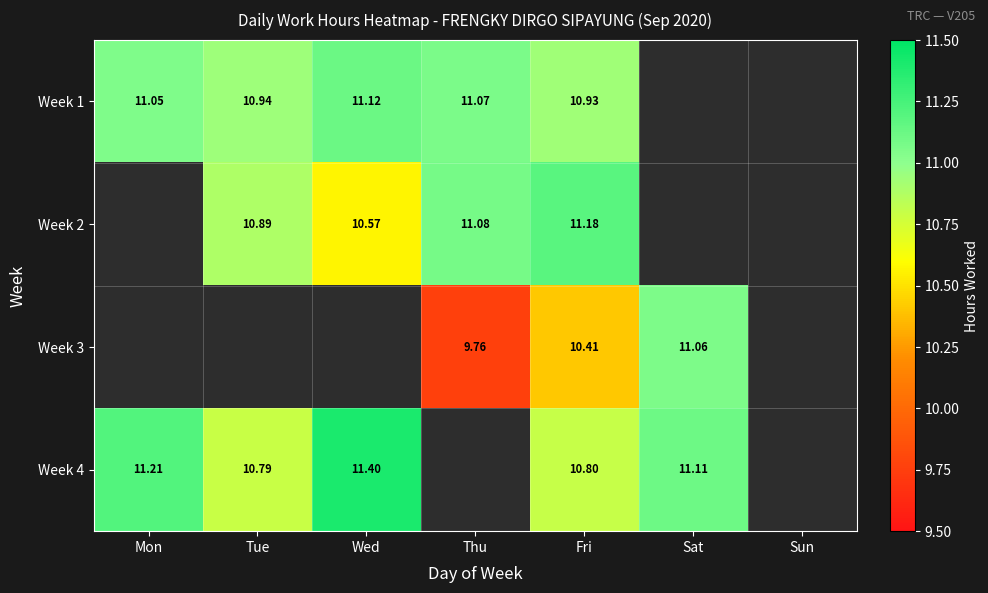

The value of Week 1 at Wed is 5.3. True or false?

False